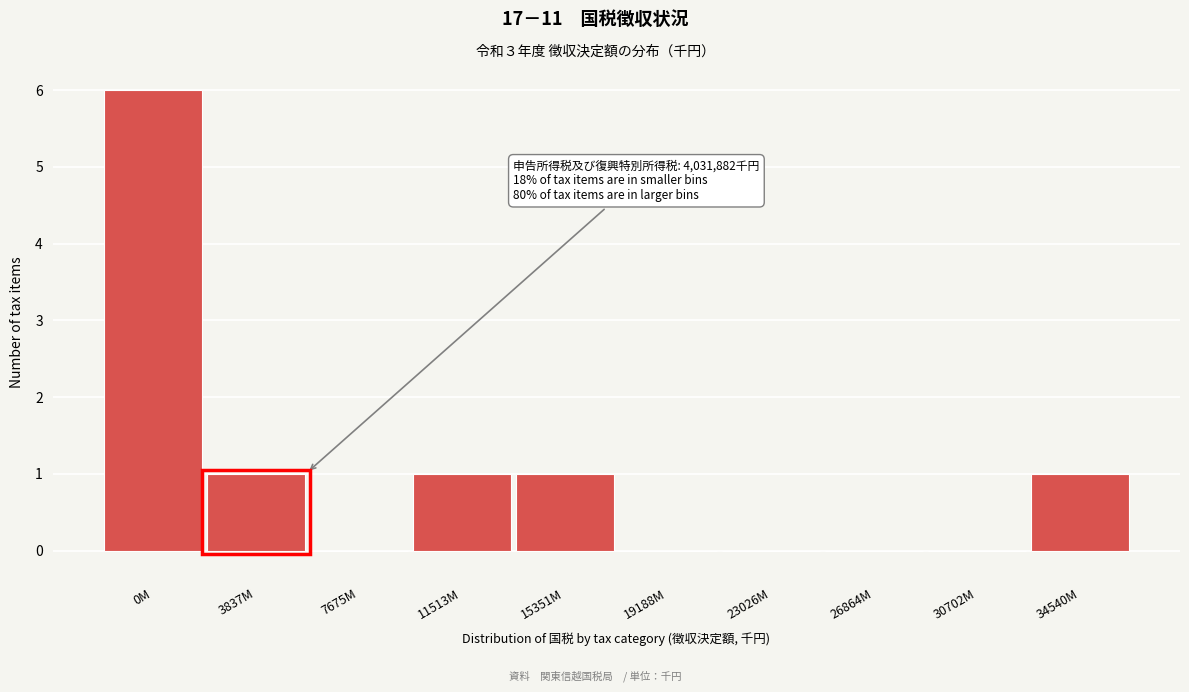

Reading left to right, what are all the values shown in this chart?

0M=6	3837M=1	7675M=0	11513M=1	15351M=1	19188M=0	23026M=0	26864M=0	30702M=0	34540M=1